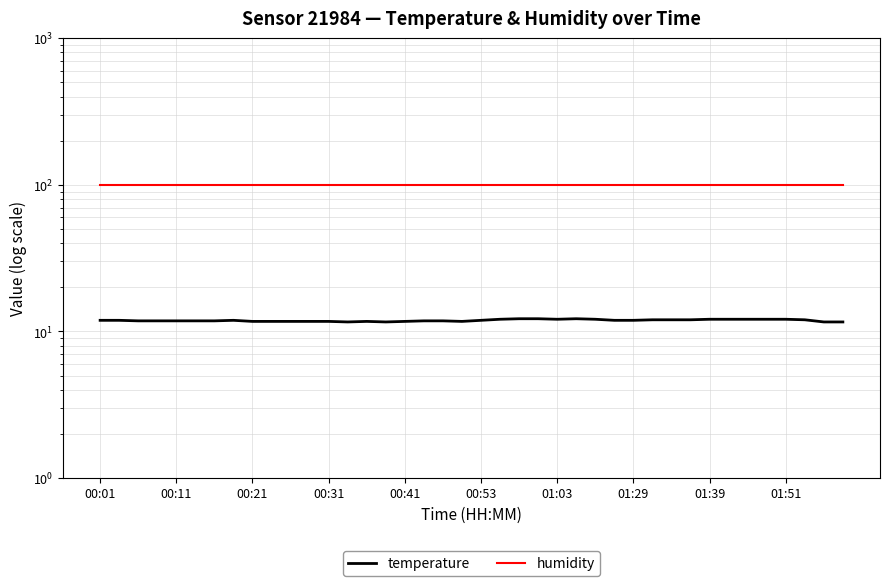

Where is humidity nearest to the value 99?

00:01